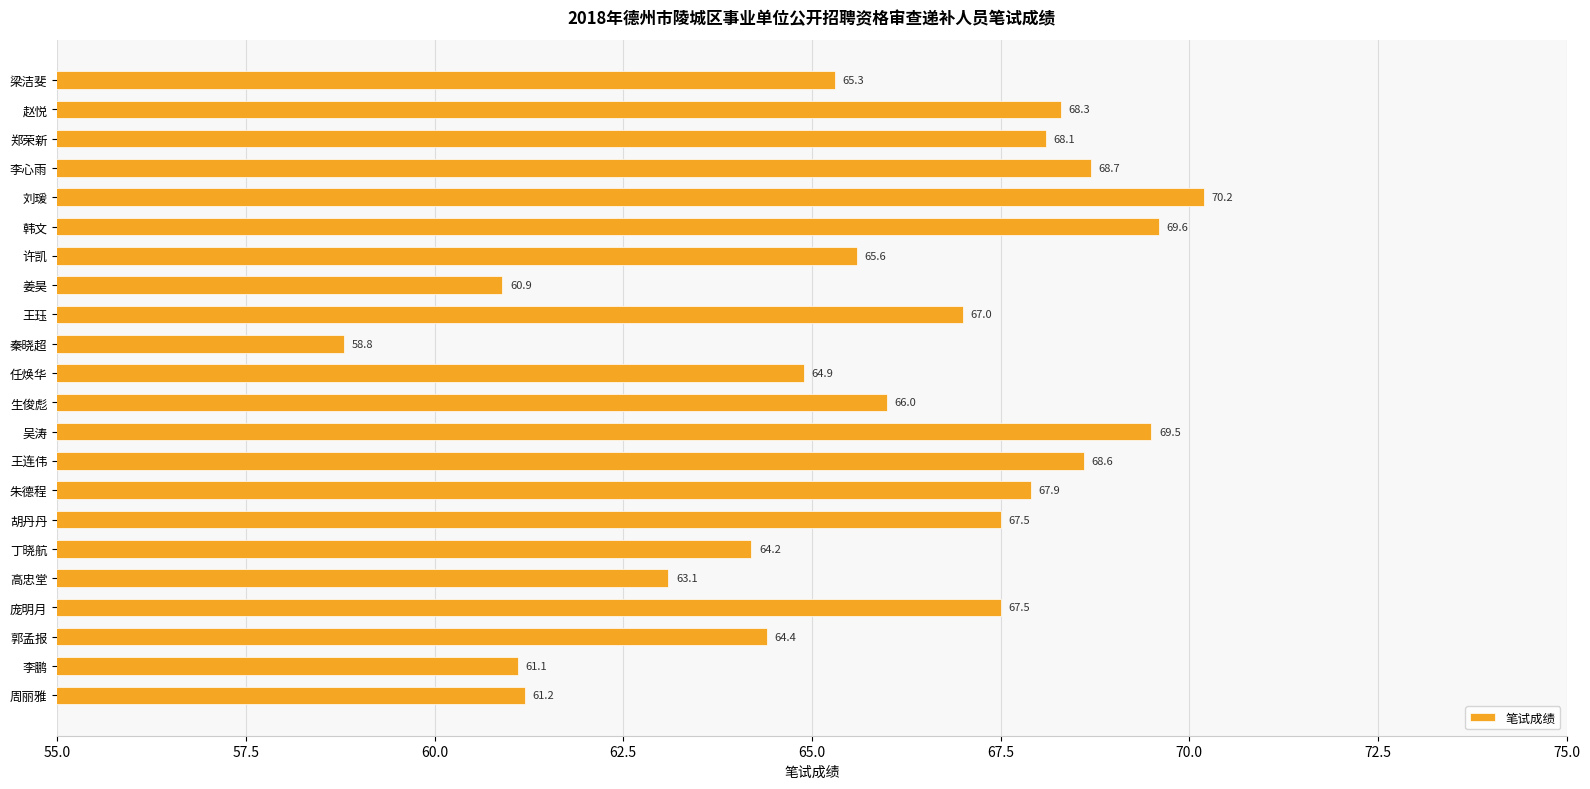

What is the approximate value at 周丽雅?

61.2